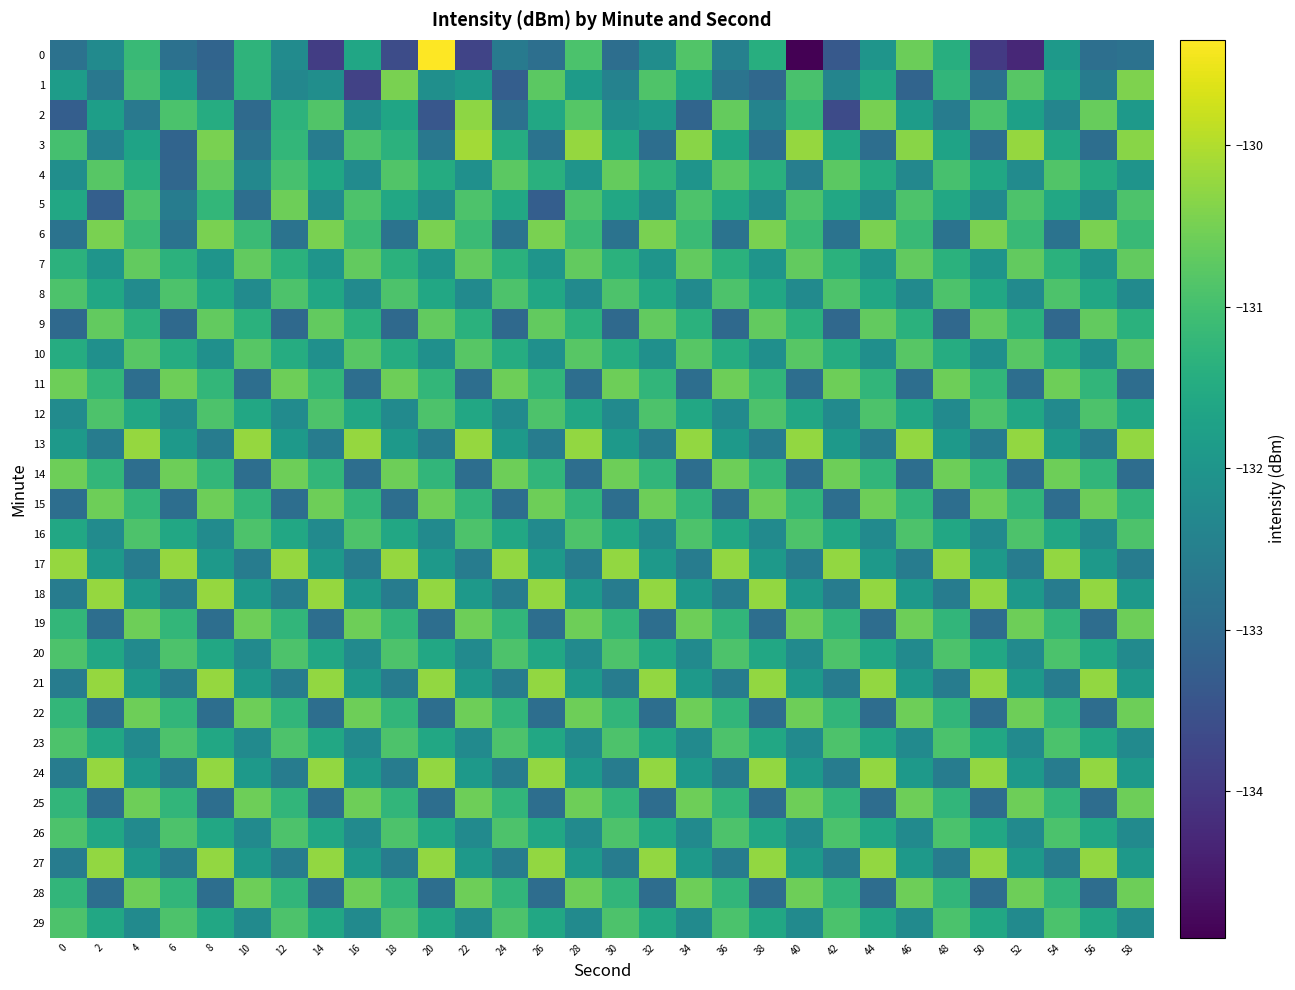

Between 46 and 14, which is larger?

46